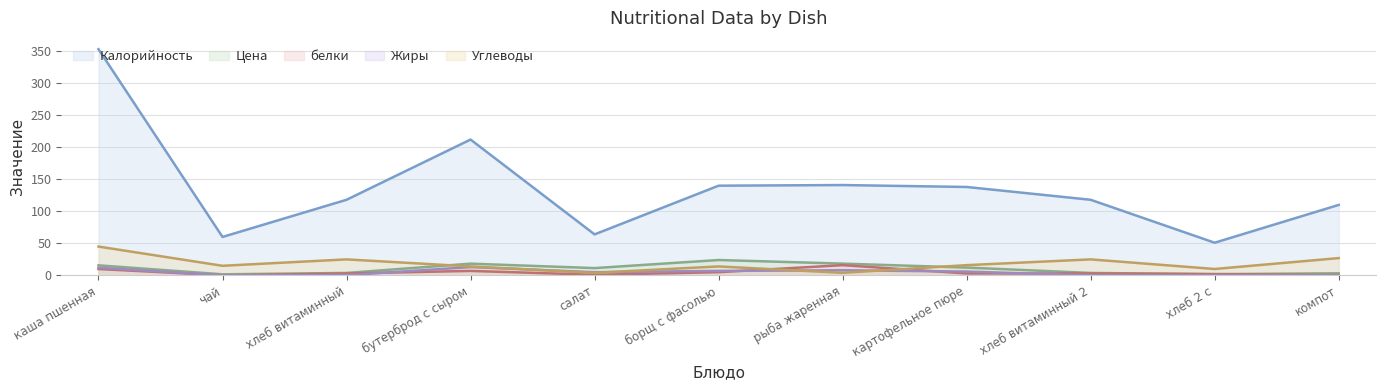

Which series ends up on top after the final intersection of белки and Жиры?

белки